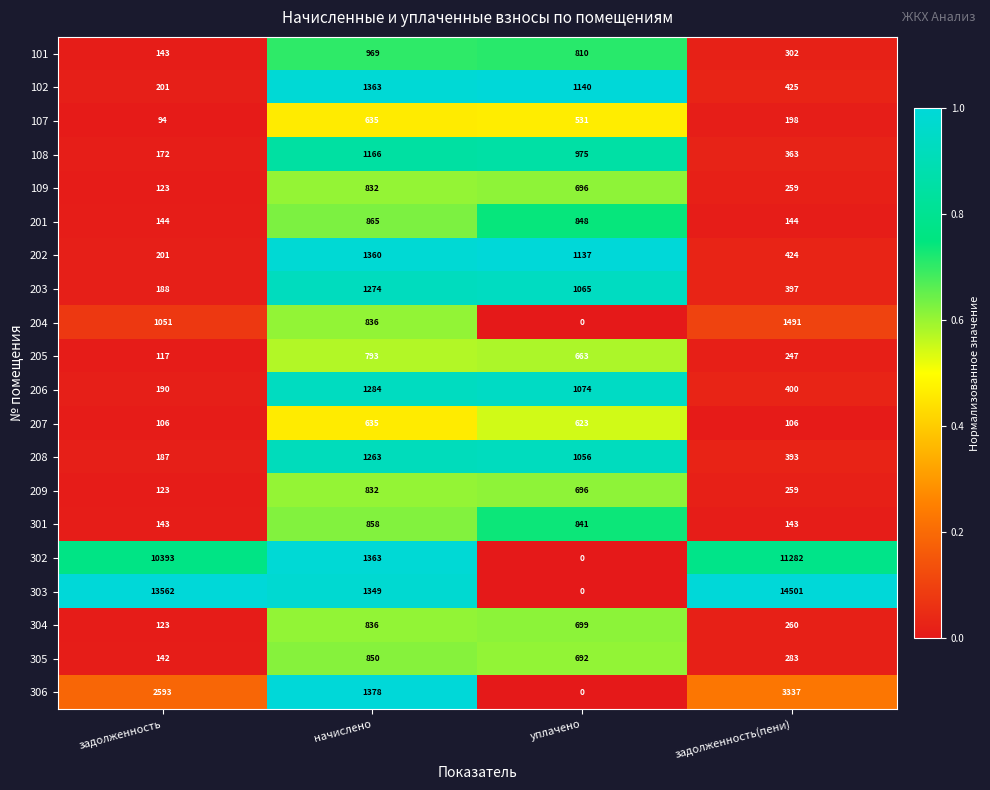

Rank the categories by 302 value from highest to lowest.

задолженность(пени), задолженность, начислено, уплачено